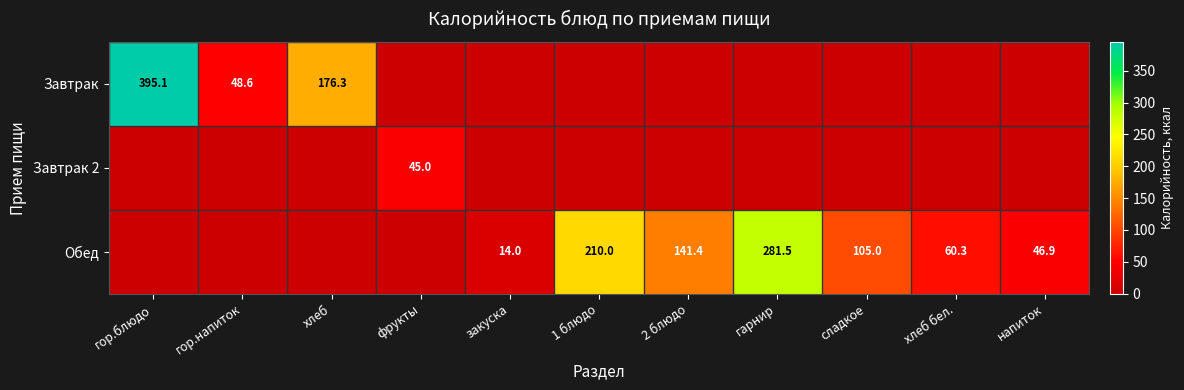

The value of Обед at 2 блюдо is 254.2. True or false?

False